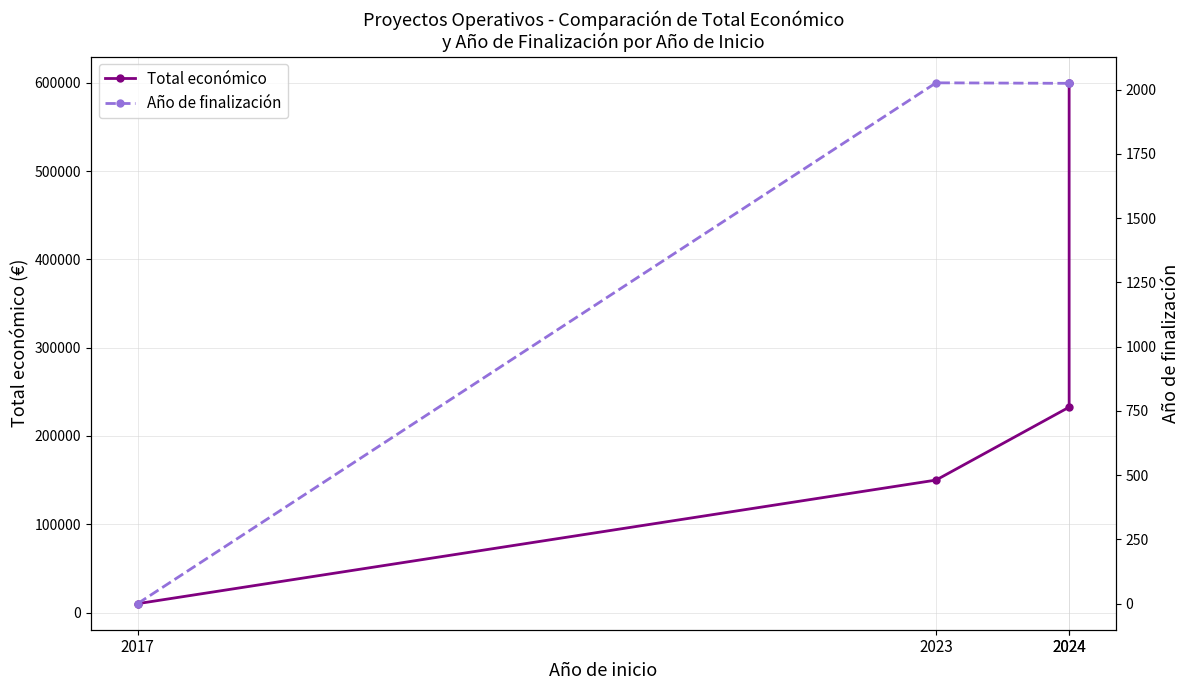

Reading left to right, list all the values displayed in this chart.

Total económico: 10000	150000	232596	599927
Año de finalización: 0	2027	2025	2027